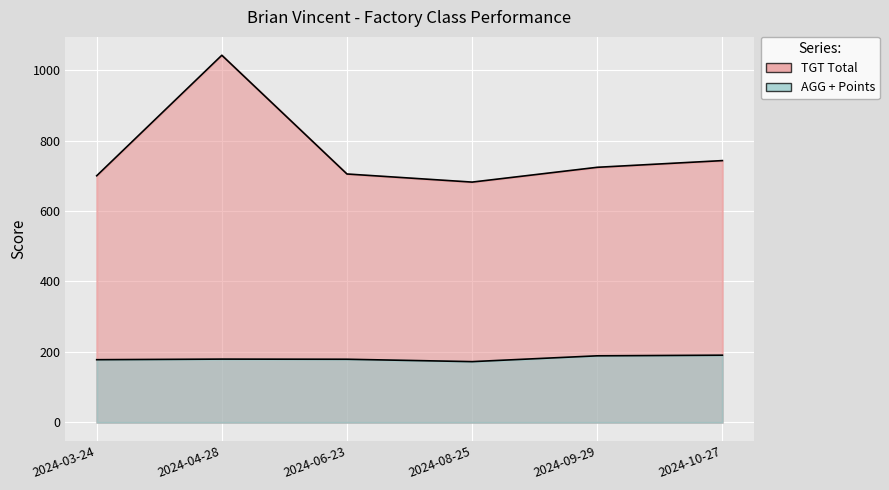

Reading left to right, extract all data points from this chart.

TGT Total: 2024-03-24=700.0	2024-04-28=1042.0	2024-06-23=705.0	2024-08-25=682.0	2024-09-29=724.0	2024-10-27=743.0
AGG + Points: 2024-03-24=178.0	2024-04-28=179.7	2024-06-23=179.3	2024-08-25=172.5	2024-09-29=189.0	2024-10-27=190.8